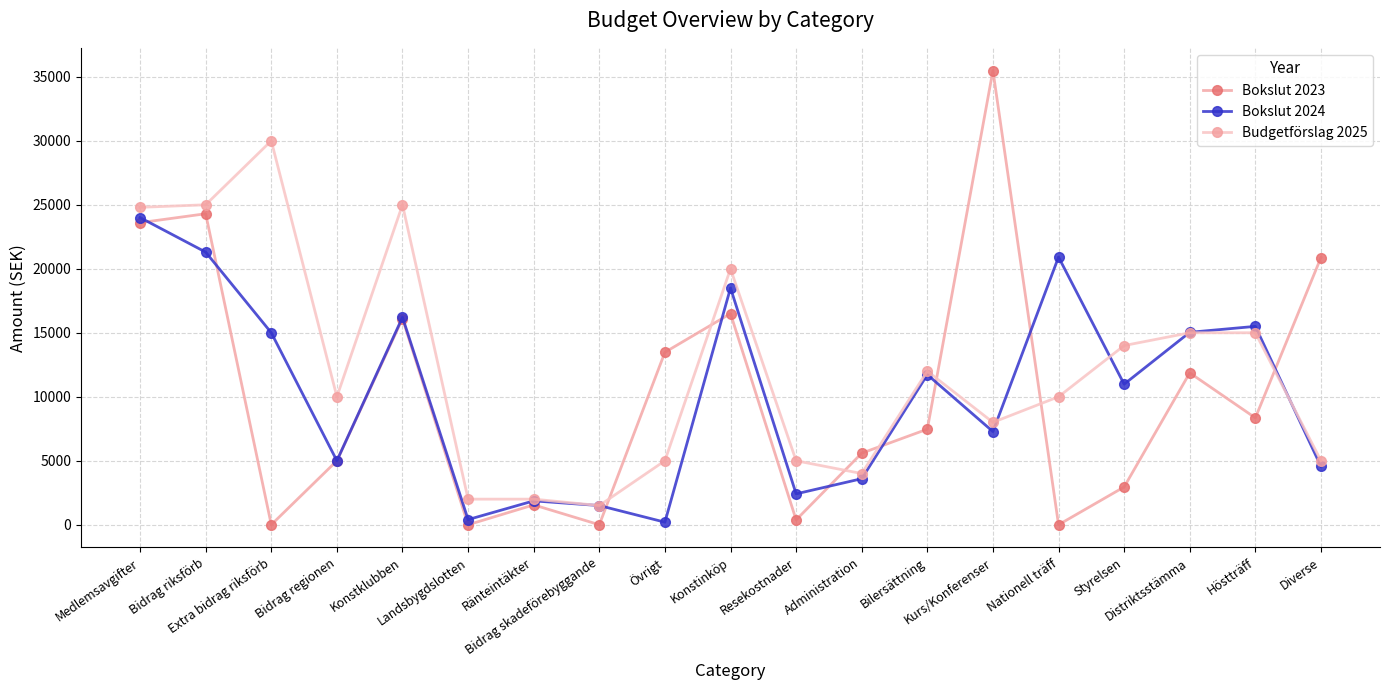

What is the value of the Budgetförslag 2025 point at the 9th from the left?

5000